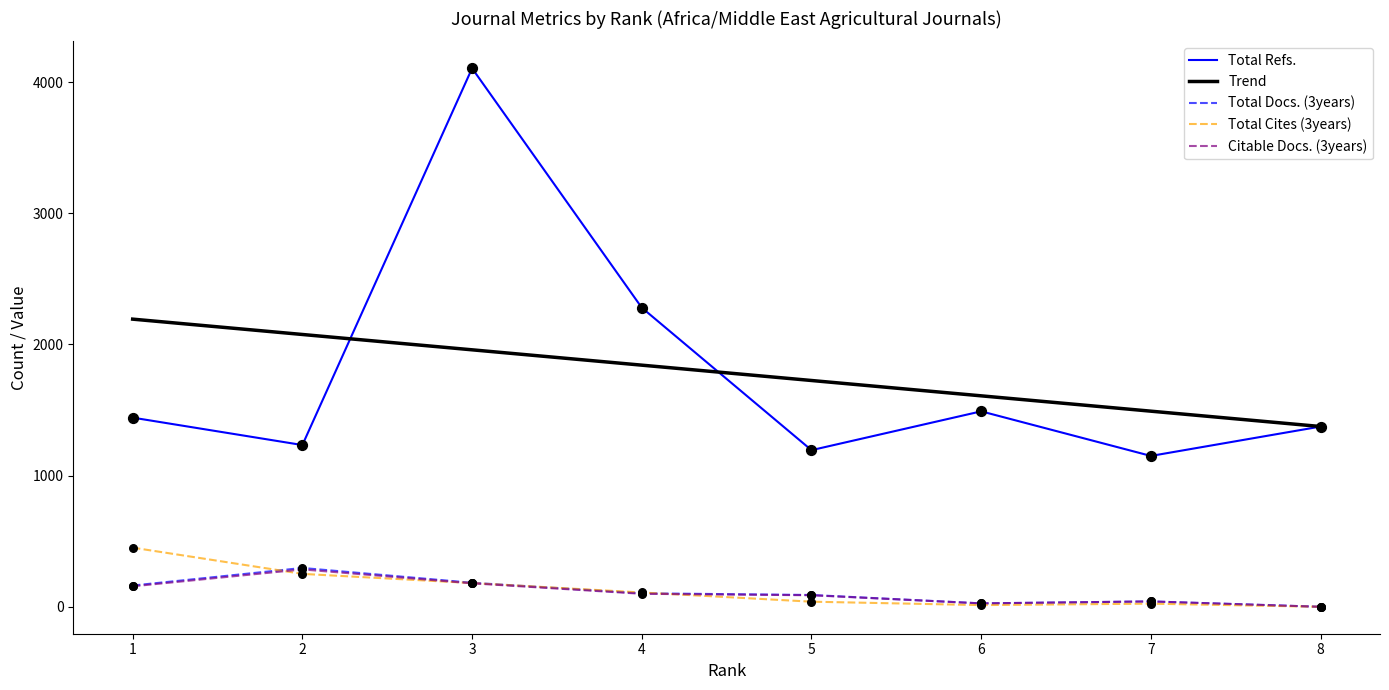

True or false: Total Refs. and Citable Docs. (3years) cross at least once.

False